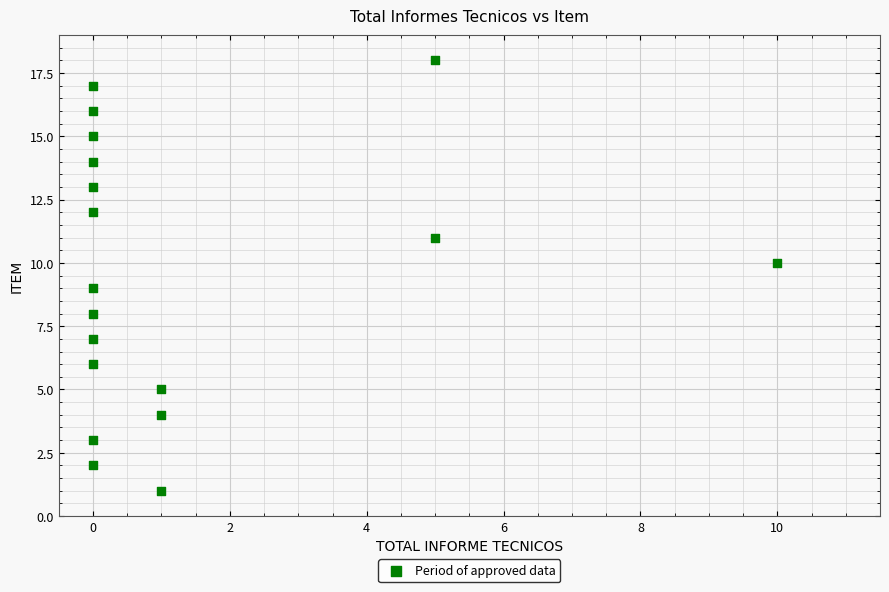

What is the range of X values (max minus min)?

10